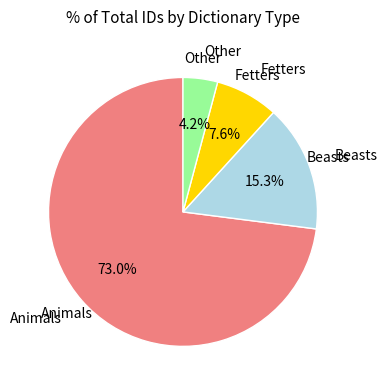

Count the number of slices in the pie.

4